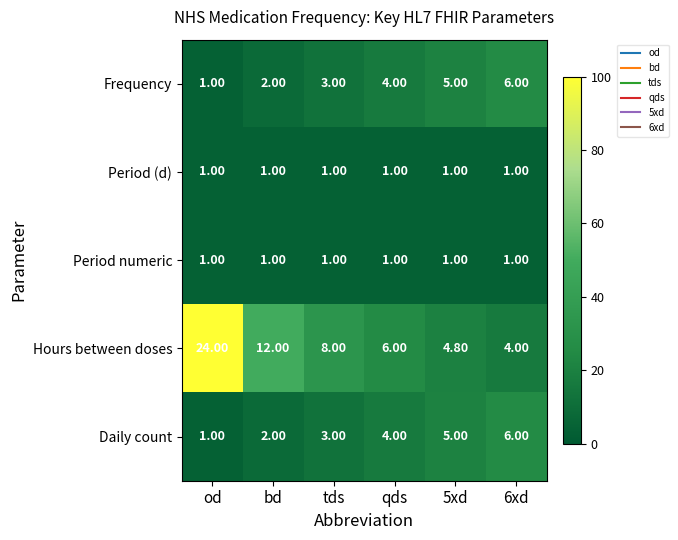

What is the greatest value displayed?

24.0